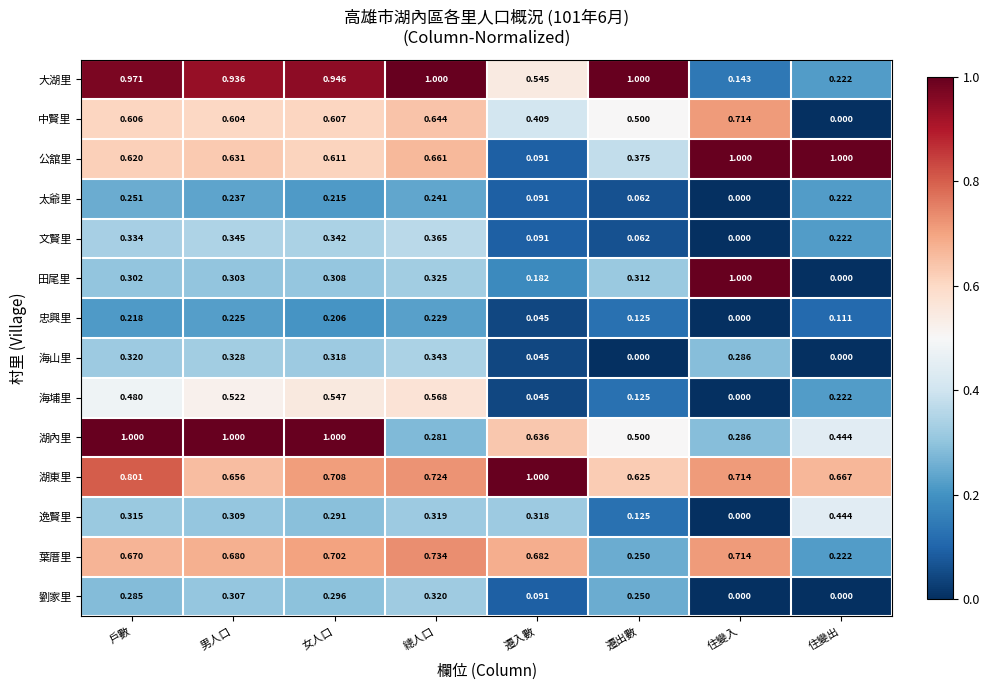

What is the spread (max minus min) of values at 住變入?

1.0